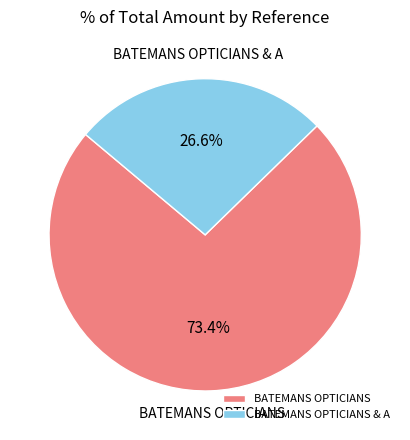

What percentage do BATEMANS OPTICIANS & A and BATEMANS OPTICIANS together represent?

100.0%